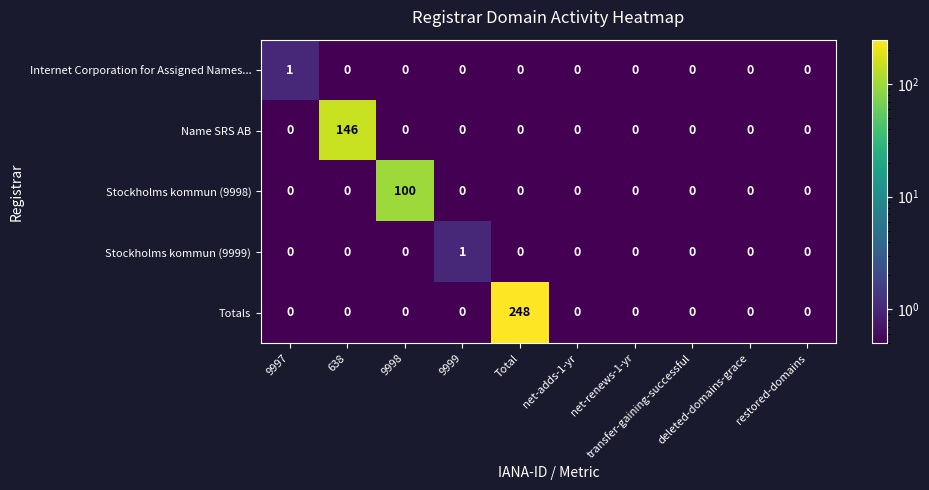

What is the maximum value shown in the chart?

248